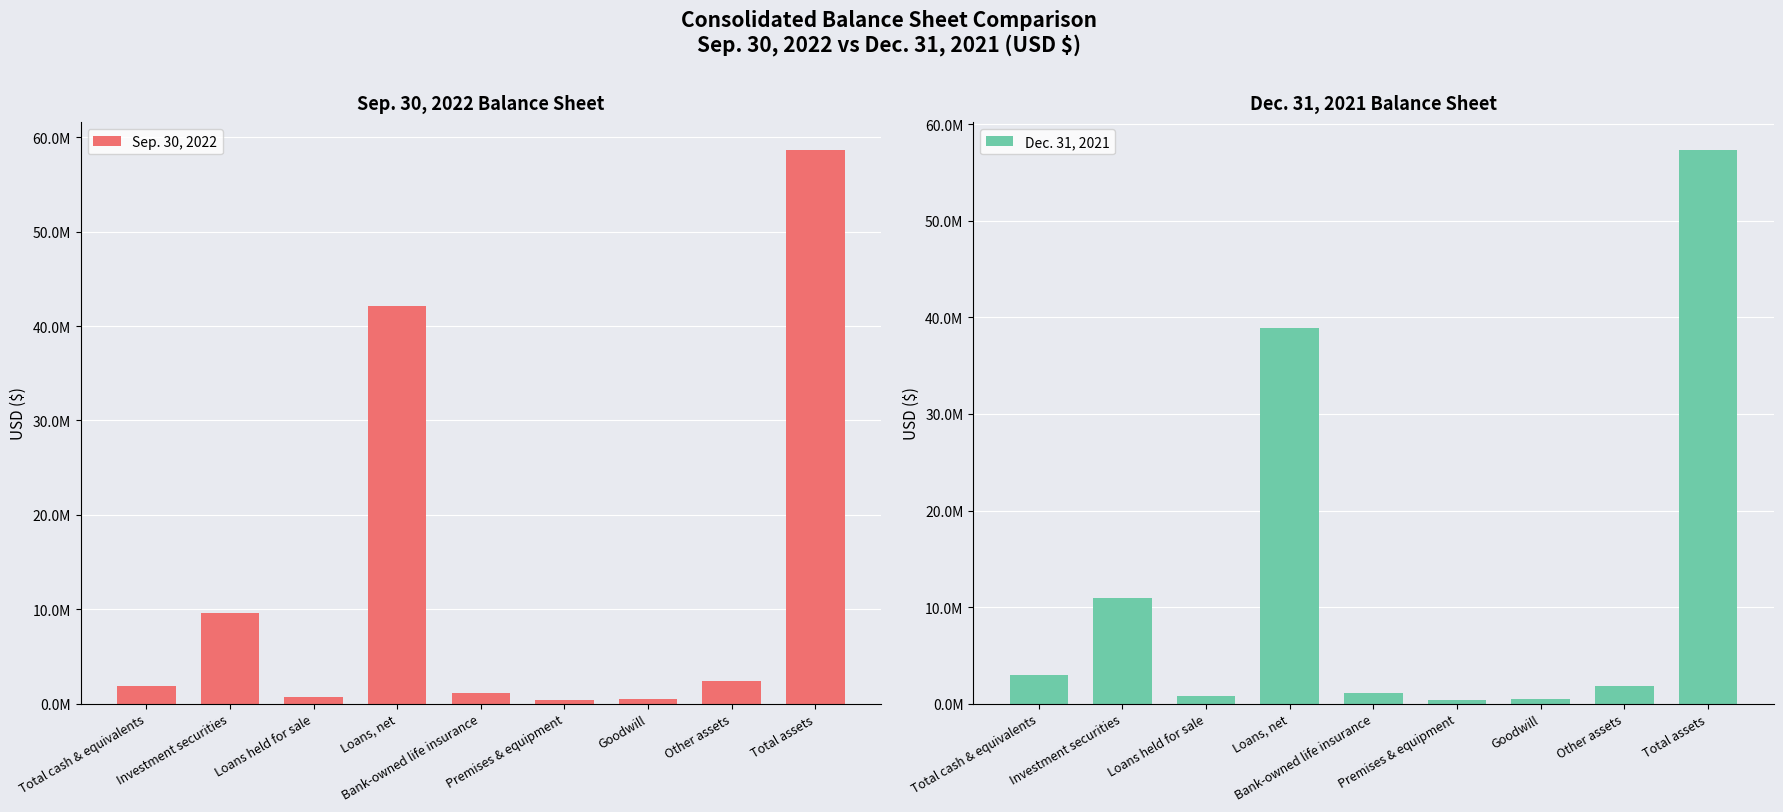

Rank the series by their average value, from highest to lowest.

Sep. 30, 2022, Dec. 31, 2021